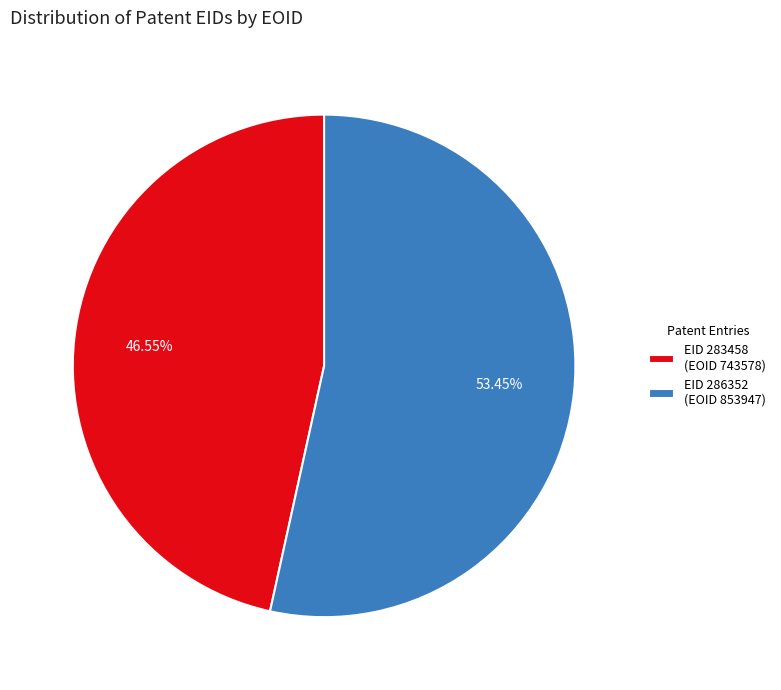

What is the majority slice?

EID 286352 (EOID 853947)